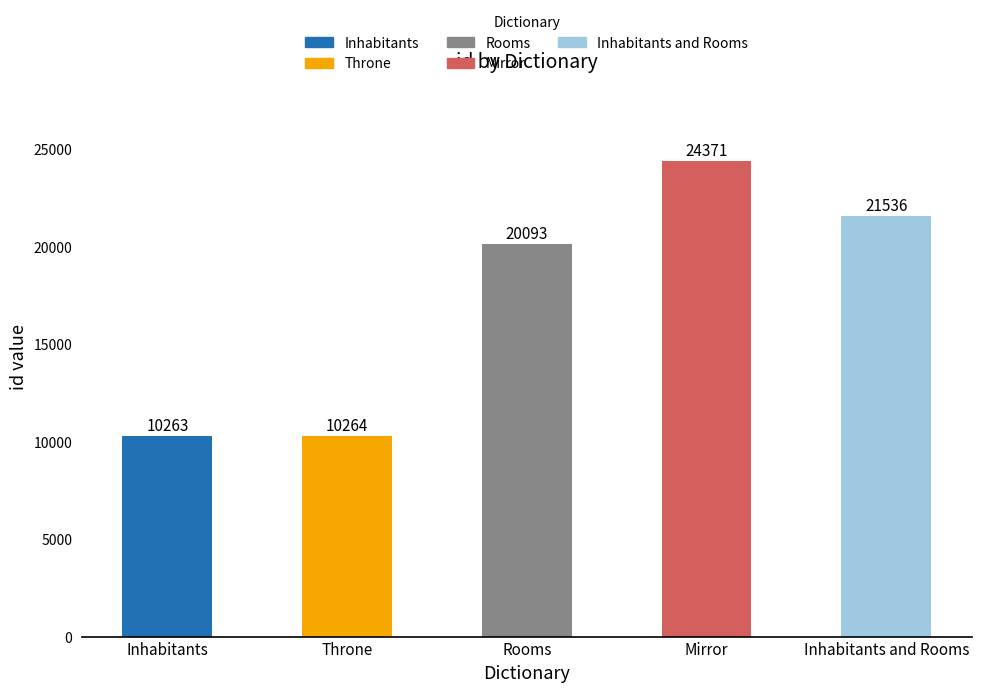

Read the value at Mirror.

24371